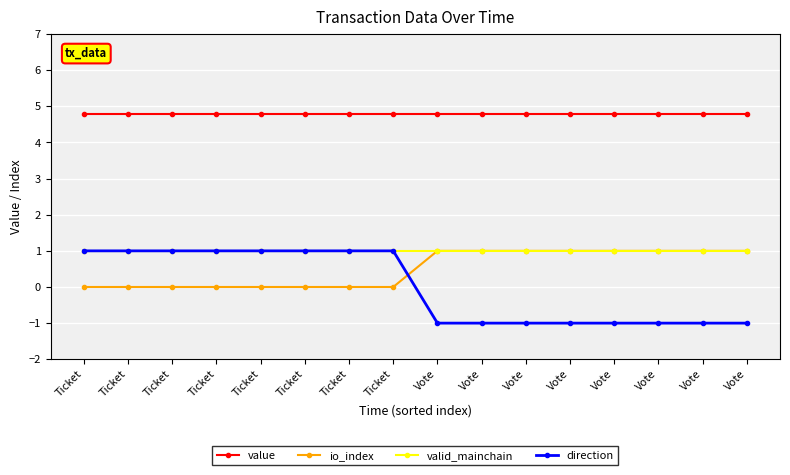

How many lines are shown in the chart?

4